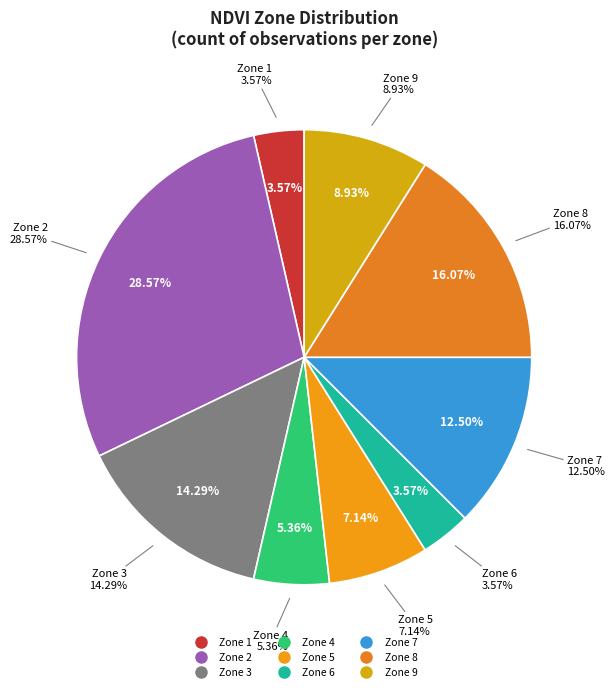

Between 1 and 5, which is larger?

5